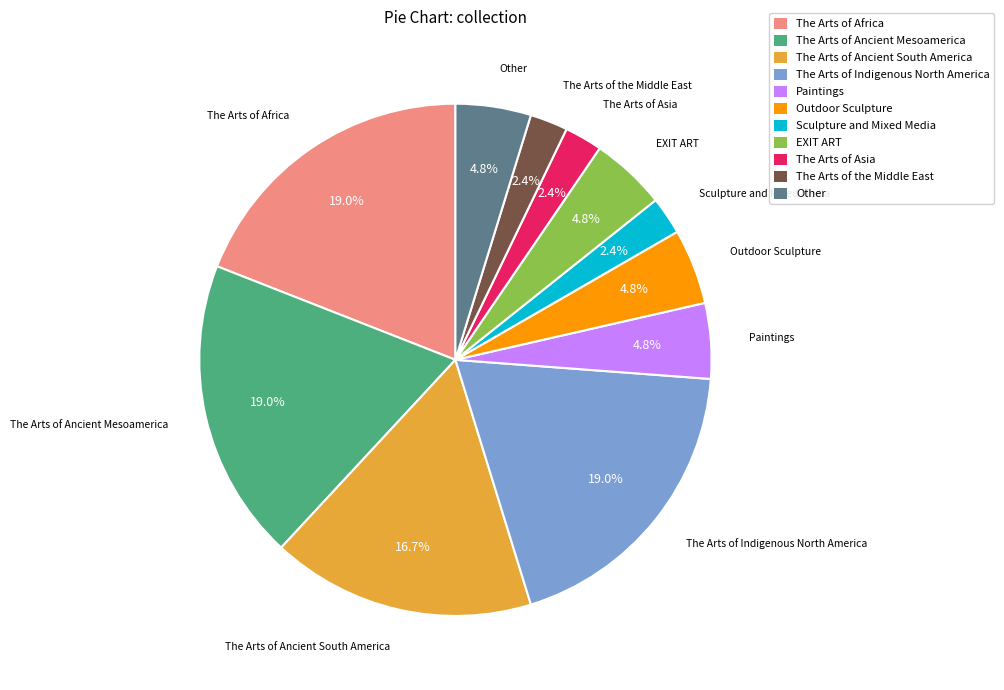

To the nearest percent, what is the average slice percentage?

9%